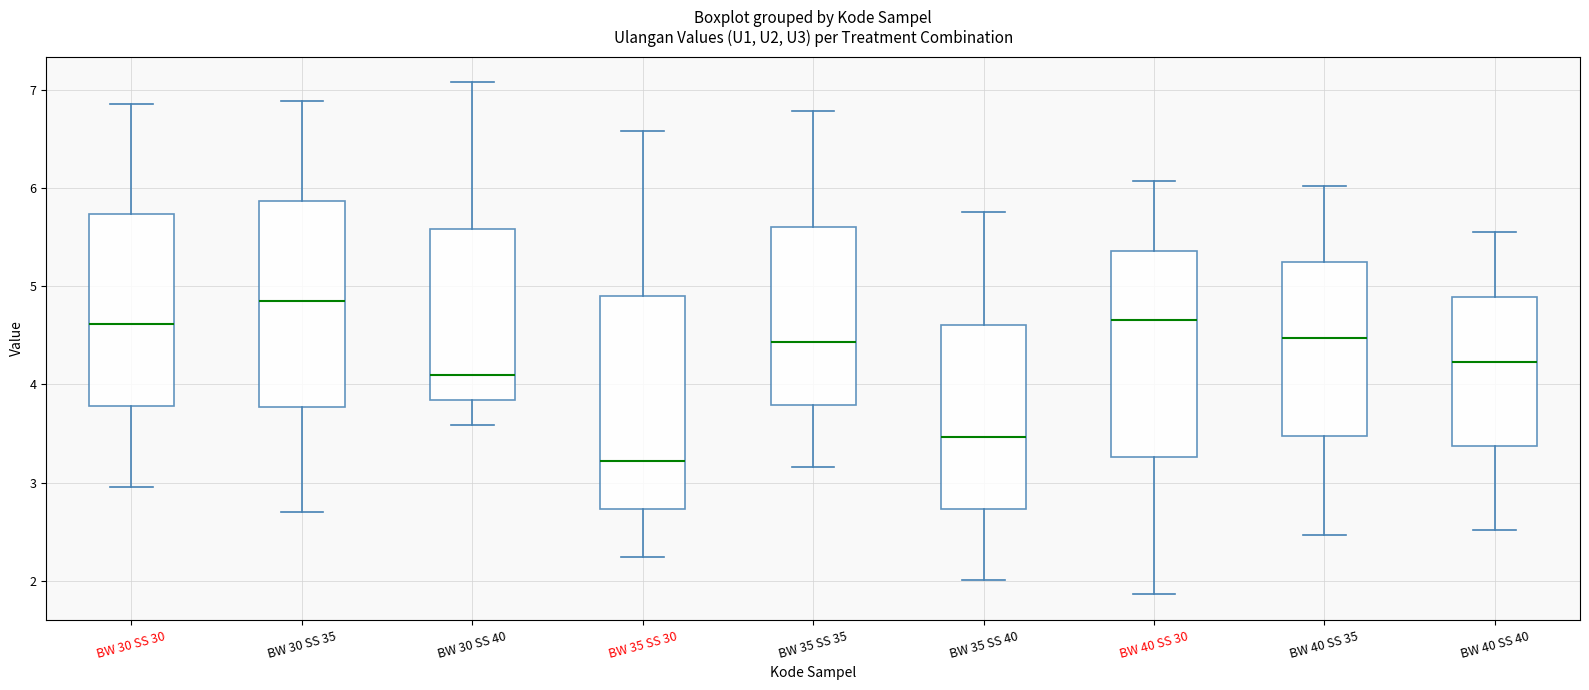

Reading left to right, transcribe this box plot: for each box, give where its median line is, the range the box spans, and where its two whiskers end, as read against the y-axis. The values are not printed on the chart, so give them approximately, as read against the axis.

BW 30 SS 30: median 4.6, box 3.8 to 5.7, whiskers 3.0 to 6.9
BW 30 SS 35: median 4.9, box 3.8 to 5.9, whiskers 2.7 to 6.9
BW 30 SS 40: median 4.1, box 3.8 to 5.6, whiskers 3.6 to 7.1
BW 35 SS 30: median 3.2, box 2.7 to 4.9, whiskers 2.2 to 6.6
BW 35 SS 35: median 4.4, box 3.8 to 5.6, whiskers 3.2 to 6.8
BW 35 SS 40: median 3.5, box 2.7 to 4.6, whiskers 2.0 to 5.8
BW 40 SS 30: median 4.7, box 3.3 to 5.4, whiskers 1.9 to 6.1
BW 40 SS 35: median 4.5, box 3.5 to 5.2, whiskers 2.5 to 6.0
BW 40 SS 40: median 4.2, box 3.4 to 4.9, whiskers 2.5 to 5.6